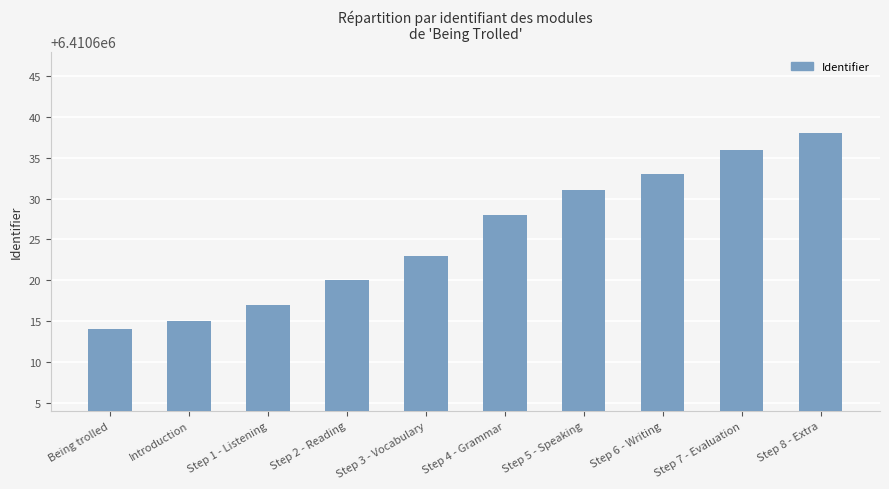

What position from the right is Step 3 - Vocabulary?

6